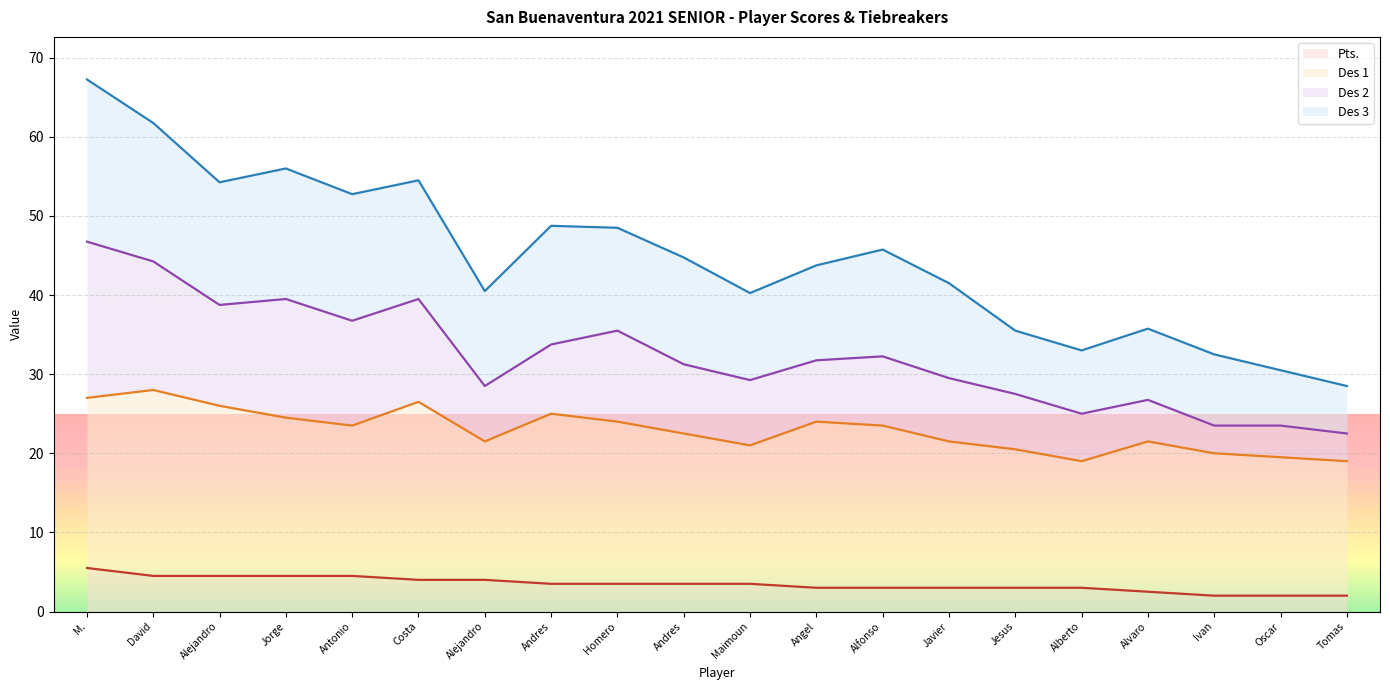

True or false: Pts. and Des 2 intersect in this chart.

False